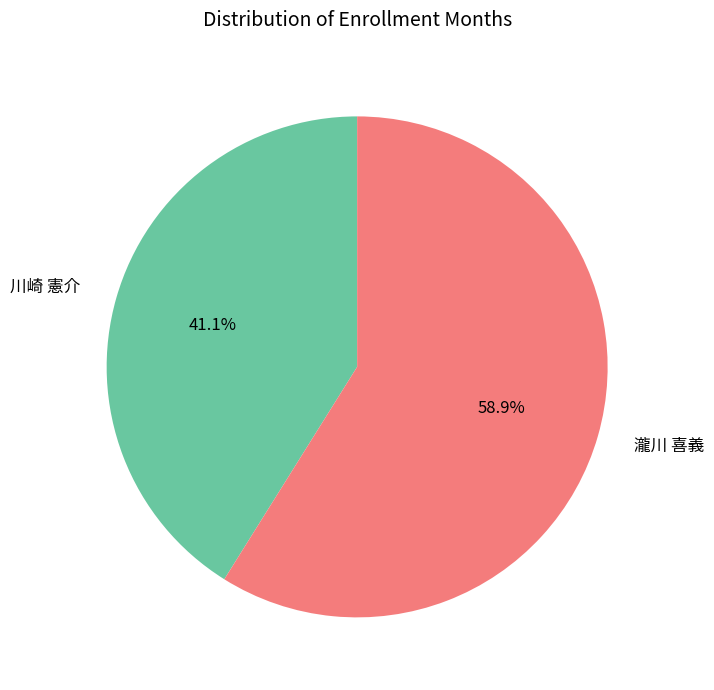

What is the largest slice in the pie chart?

瀧川 喜義